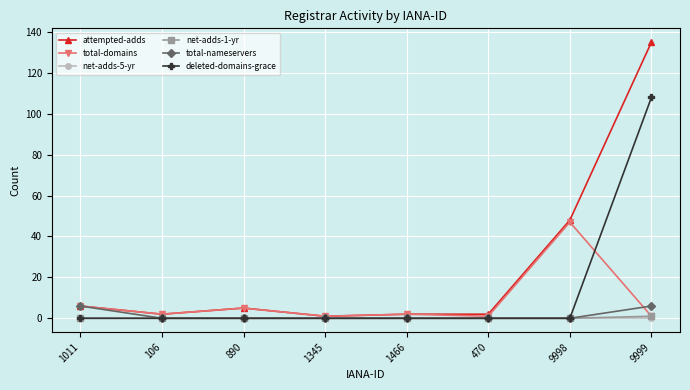

Between 106 and 9999, which series saw the biggest shift?

attempted-adds